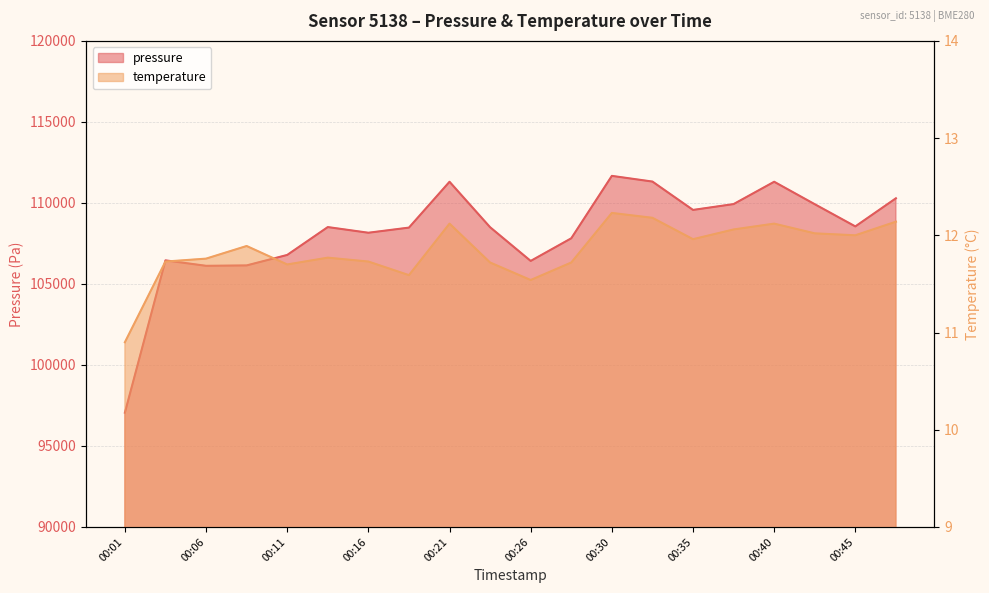

What is the difference between the maximum and minimum values in the temperature series?

1.3